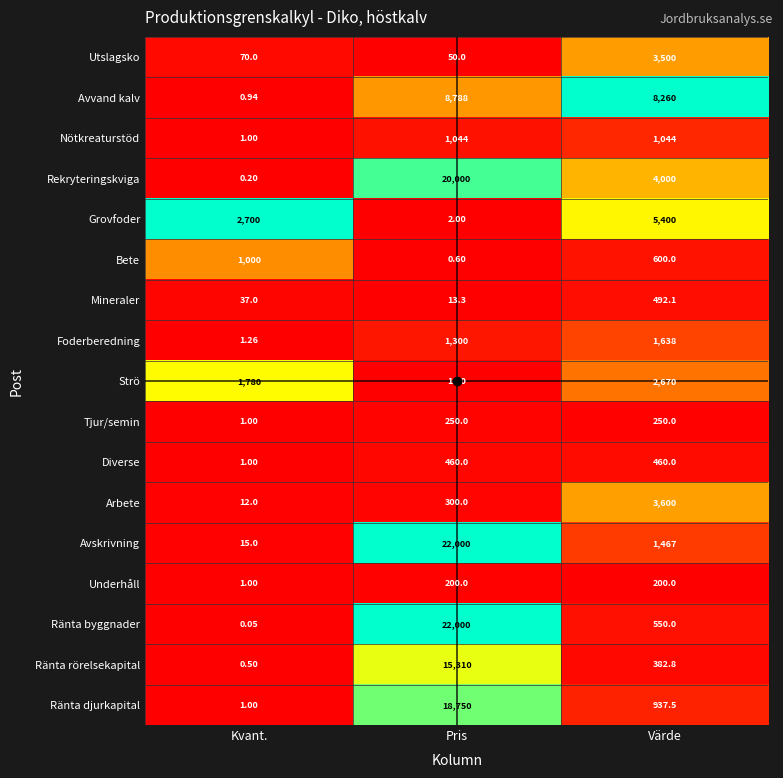

At how many categories does at least one series exceed 0?

3